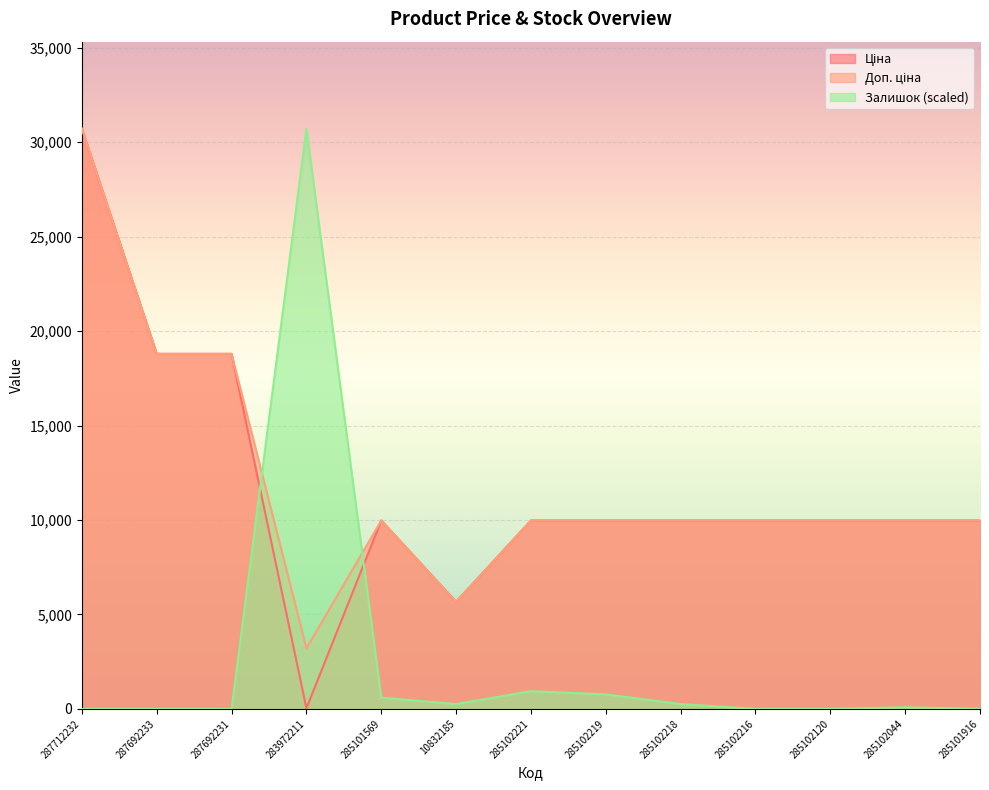

How many lines are shown in the chart?

3